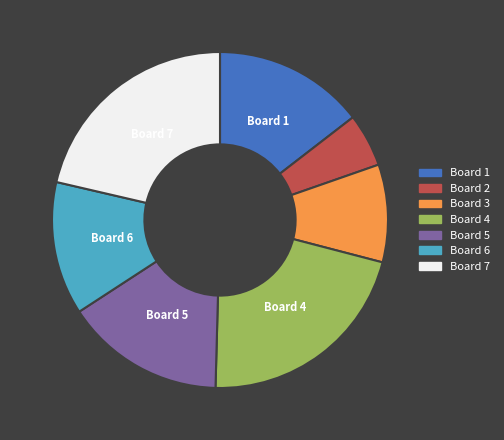

Do Board 3 and Board 1 together represent more than half of the pie?

No